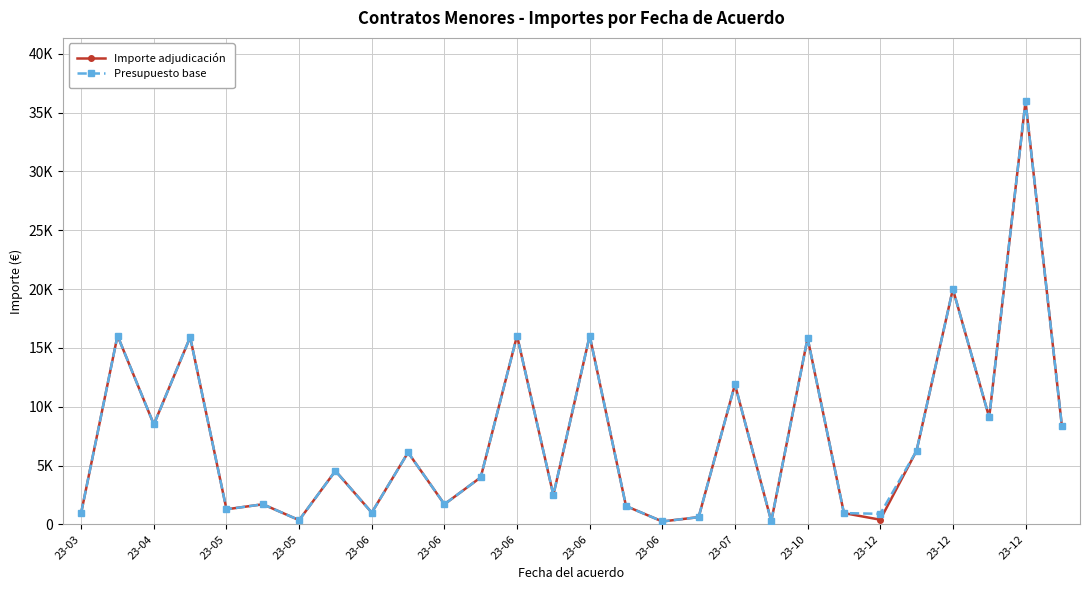

At how many categories does at least one series exceed 762?

24